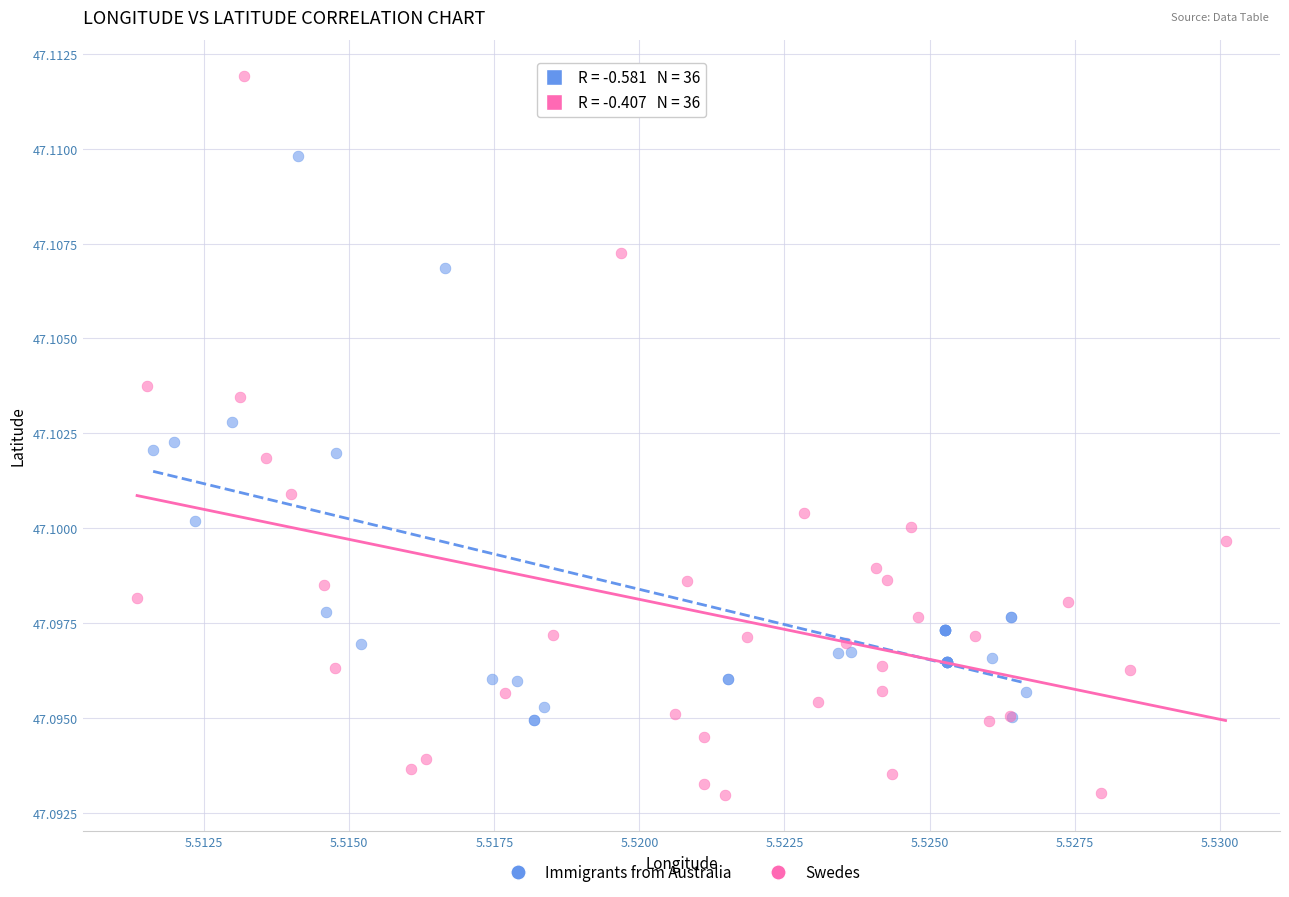

Which series contains the highest Y value?

Swedes